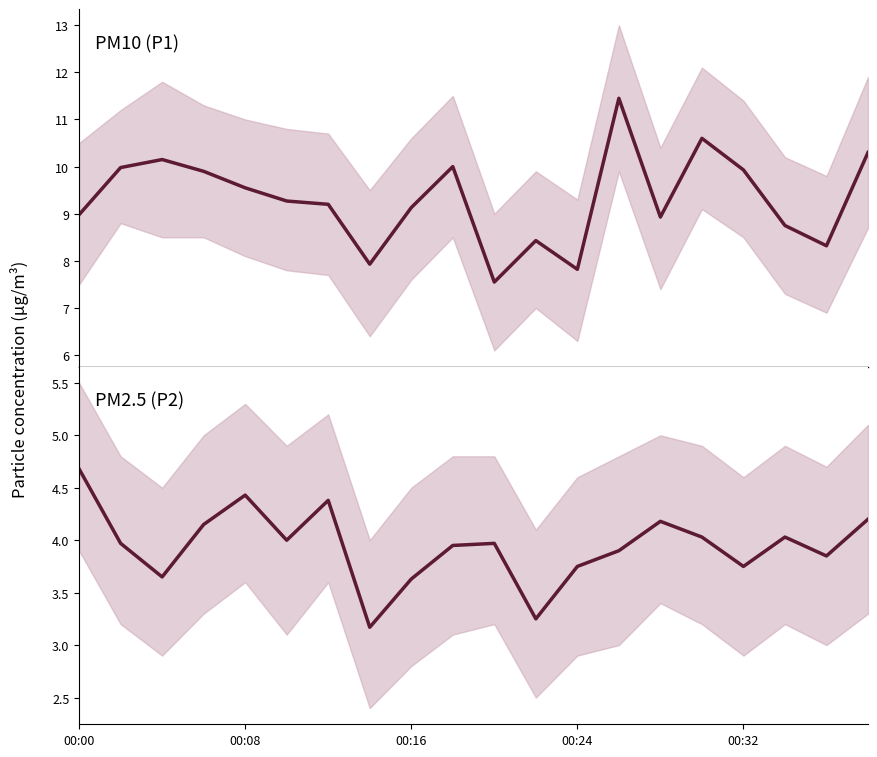

What are all the series names shown in the legend?

P1, P2